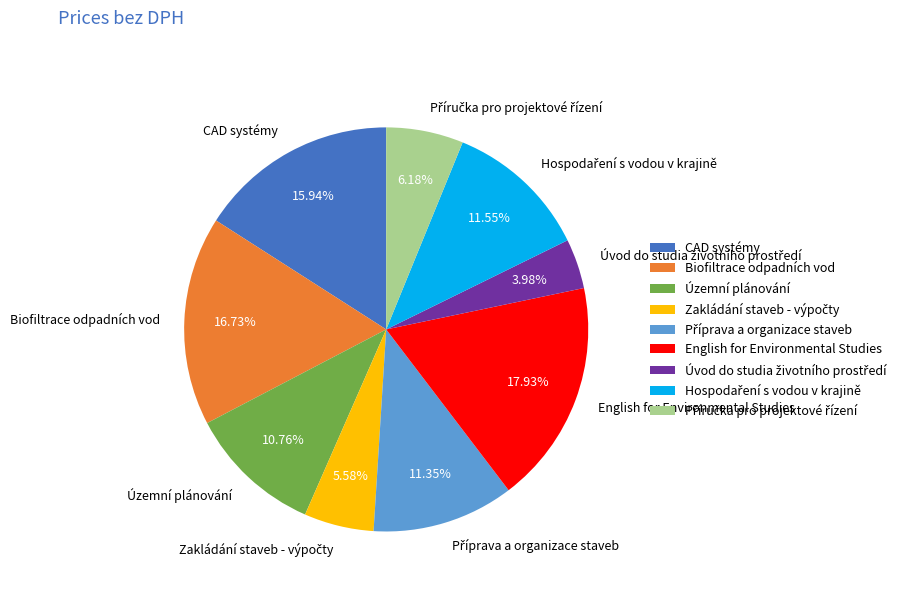

Is Územní plánování the majority of the pie?

No